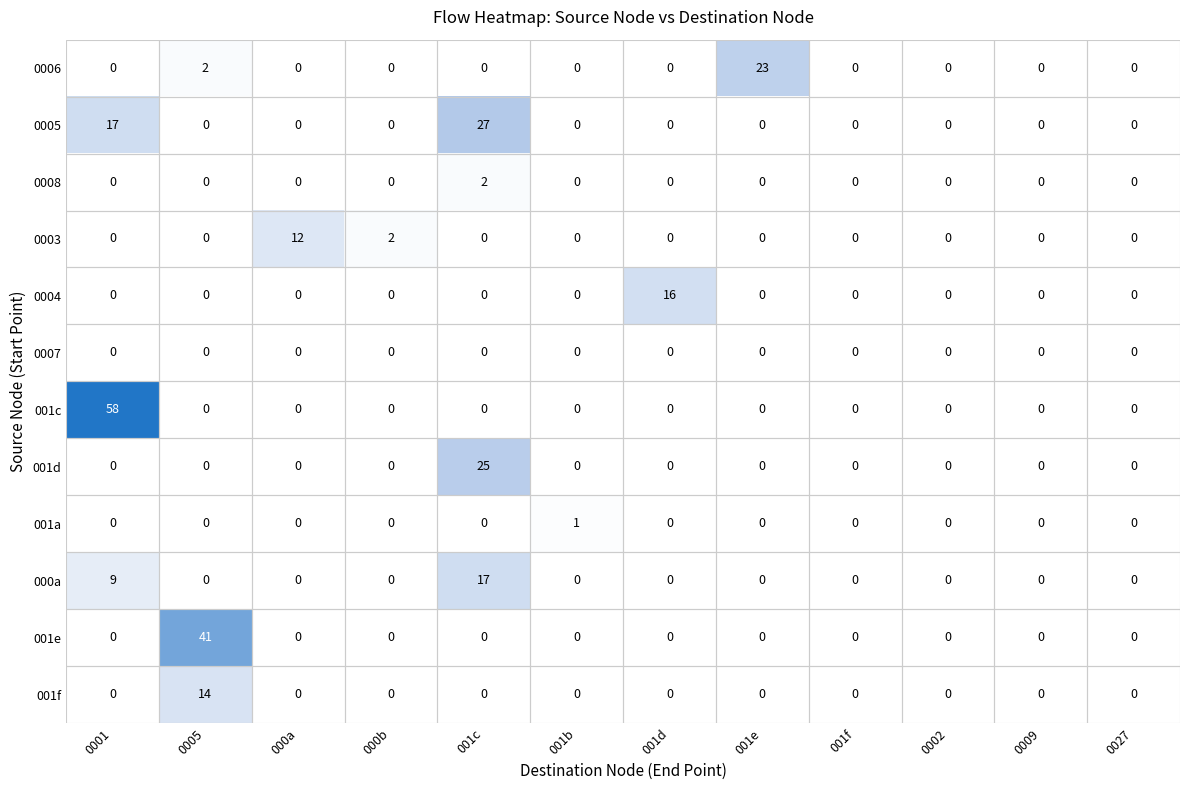

Which series has the largest total across all categories?

001c